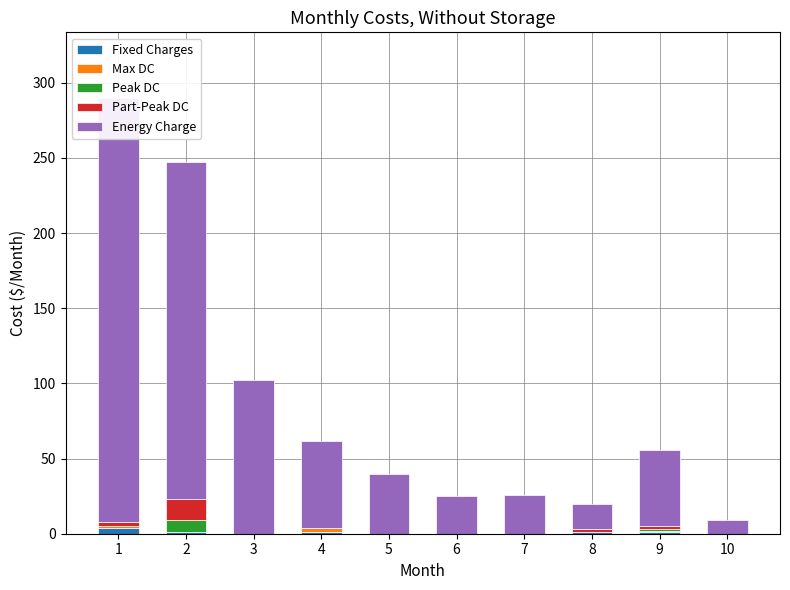

What is the difference between the maximum and minimum values in the Part-Peak DC series?

14